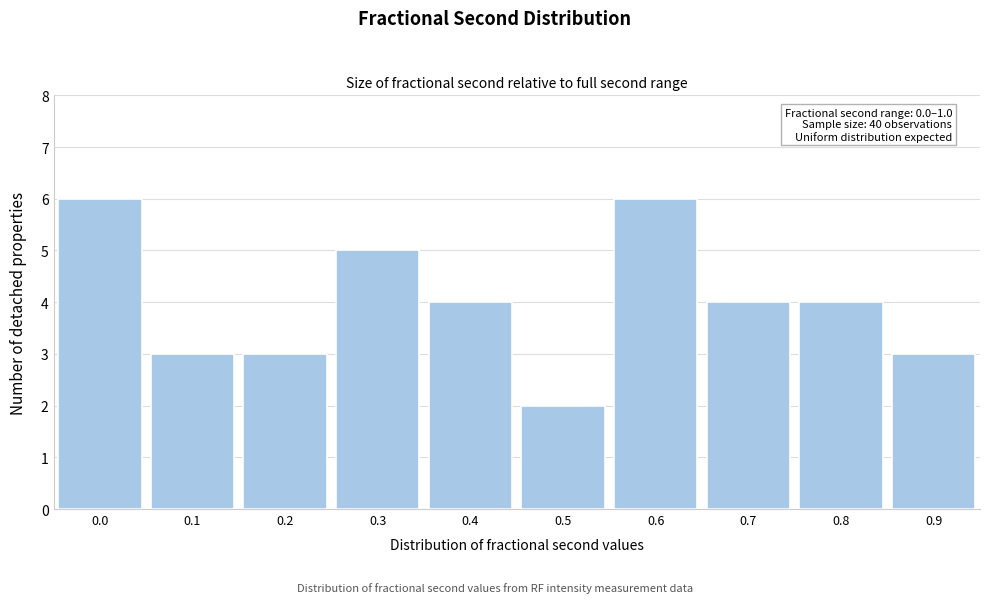

Reading left to right, what are all the values shown in this chart?

0.0=6	0.1=3	0.2=3	0.3=5	0.4=4	0.5=2	0.6=6	0.7=4	0.8=4	0.9=3